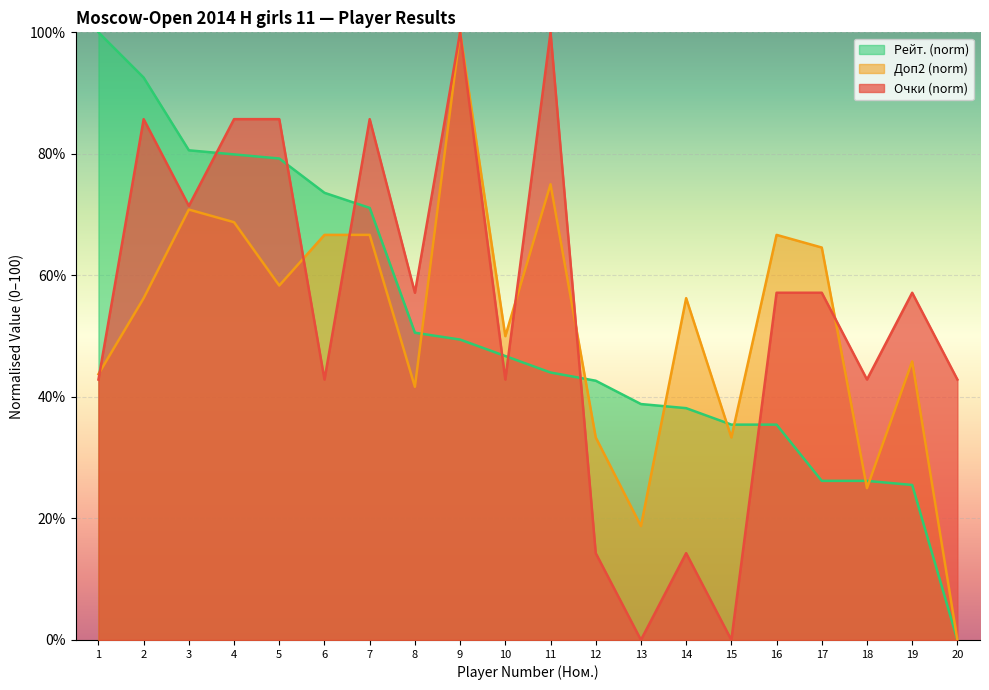

Reading left to right, transcribe all the data shown in this chart.

Очки: 42.9	85.7	71.4	85.7	85.7	42.9	85.7	57.1	100.0	42.9	100.0	14.3	0.0	14.3	0.0	57.1	57.1	42.9	57.1	42.9
Доп2: 43.8	56.2	70.8	68.8	58.3	66.7	66.7	41.7	100.0	50.0	75.0	33.3	18.8	56.2	33.3	66.7	64.6	25.0	45.8	0.0
Рейт.: 100.0	92.6	80.6	79.9	79.2	73.6	71.1	50.6	49.4	46.7	44.0	42.7	38.8	38.1	35.4	35.4	26.2	26.2	25.5	0.0